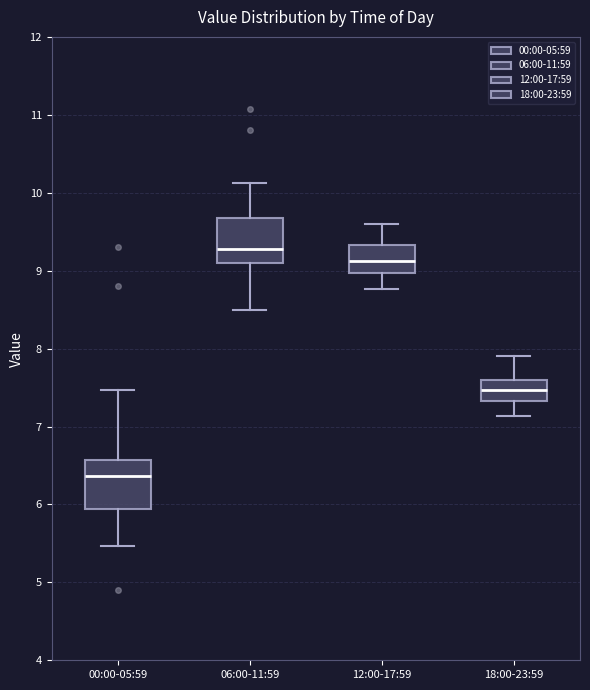

Which box has the lowest median line?

00:00-05:59